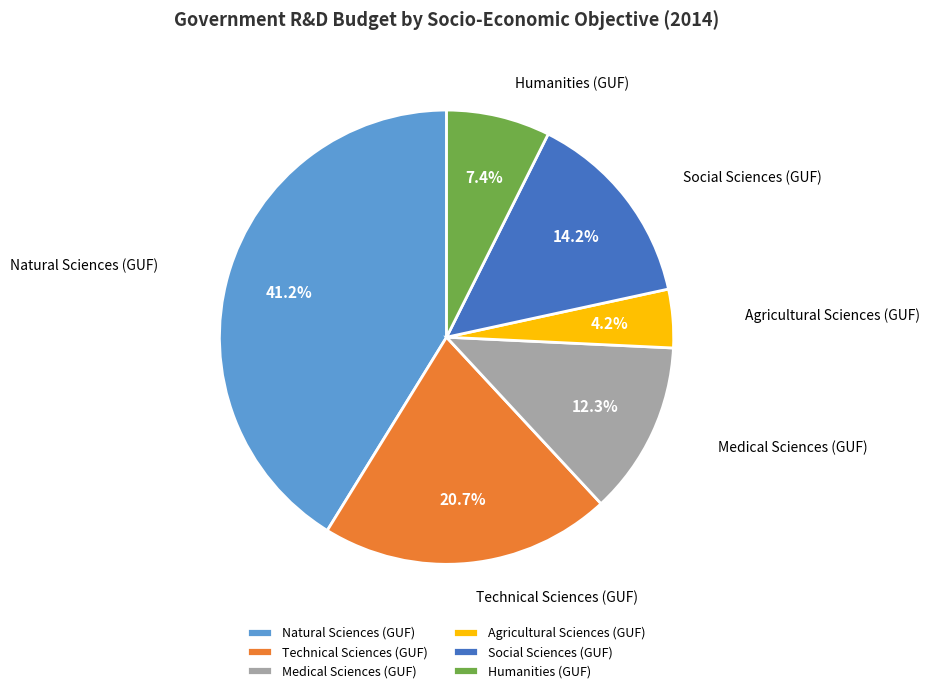

Which slice is the largest?

Natural Sciences (GUF)